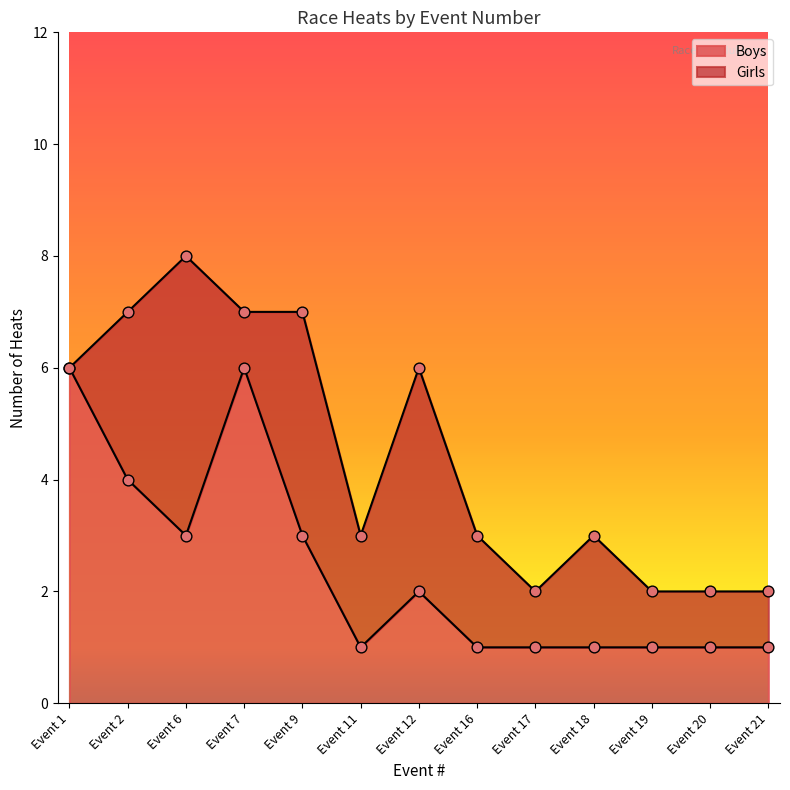

Between Event 19 and Event 9, which is larger?

Event 9